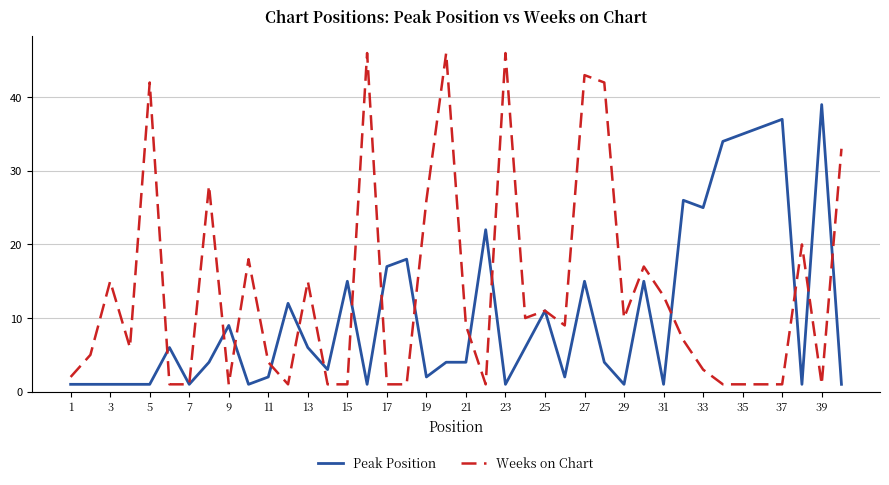

List the series in order of their overall mean, highest first.

Weeks on Chart, Peak Position